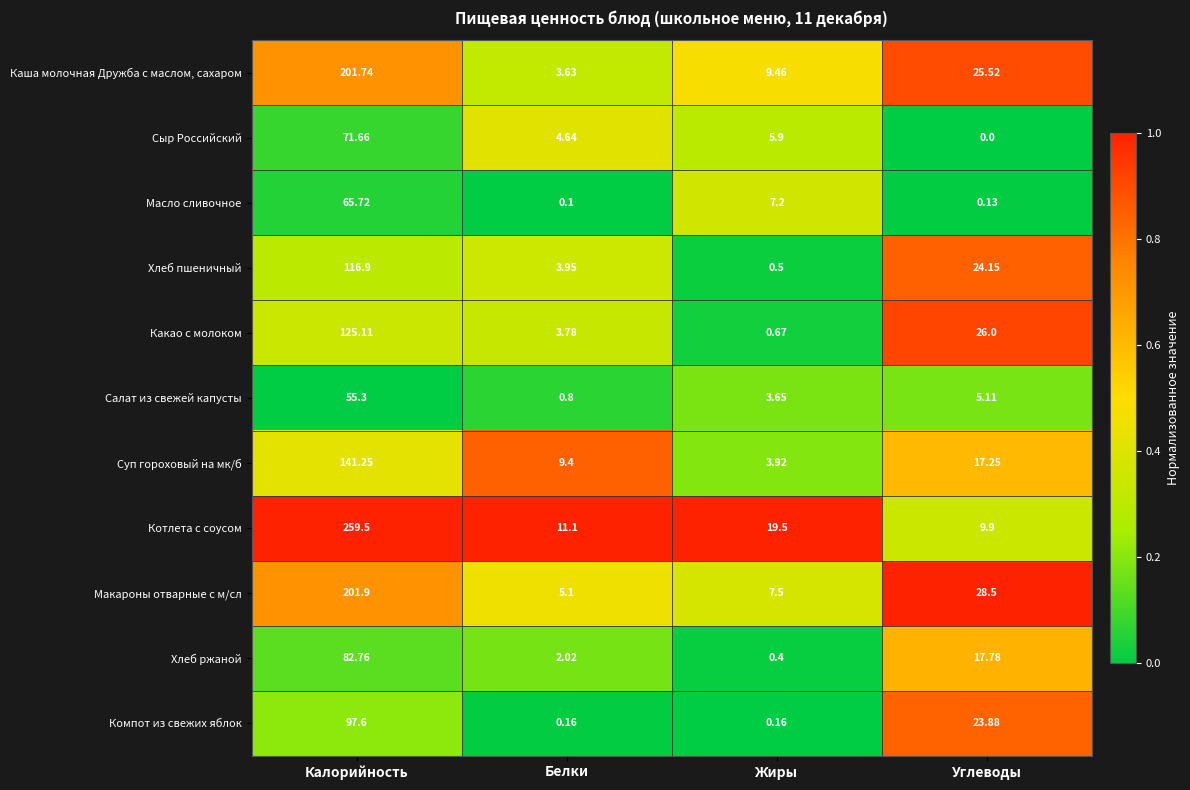

Which series changed the most between Жиры and Углеводы?

Какао с молоком